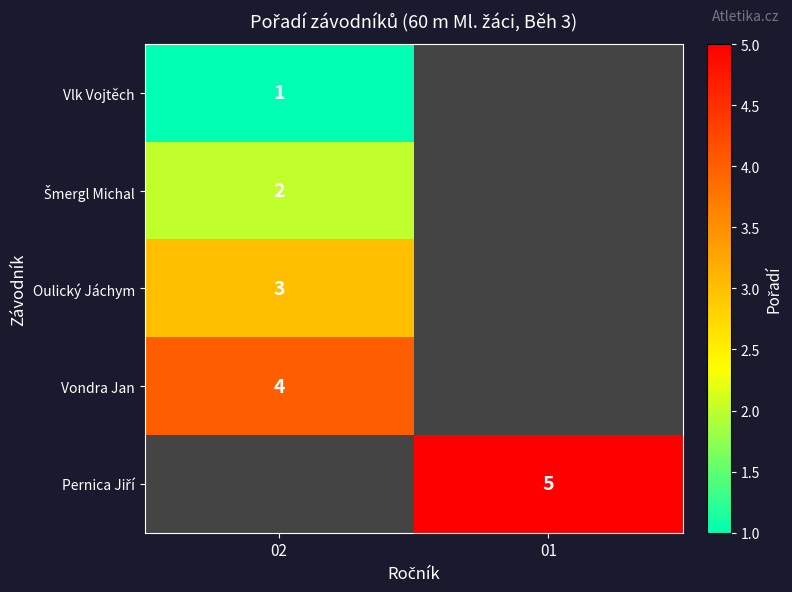

True or false: Oulický Jáchym has a value of 3 at 02.

True